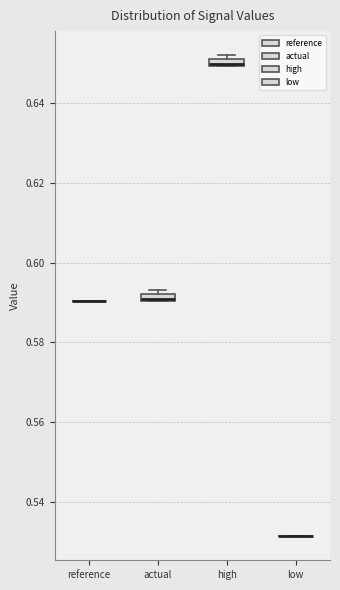

Where is the lower edge of the box for actual on the y-axis? The values are not printed on the chart, so give them approximately, as read against the axis.

0.590